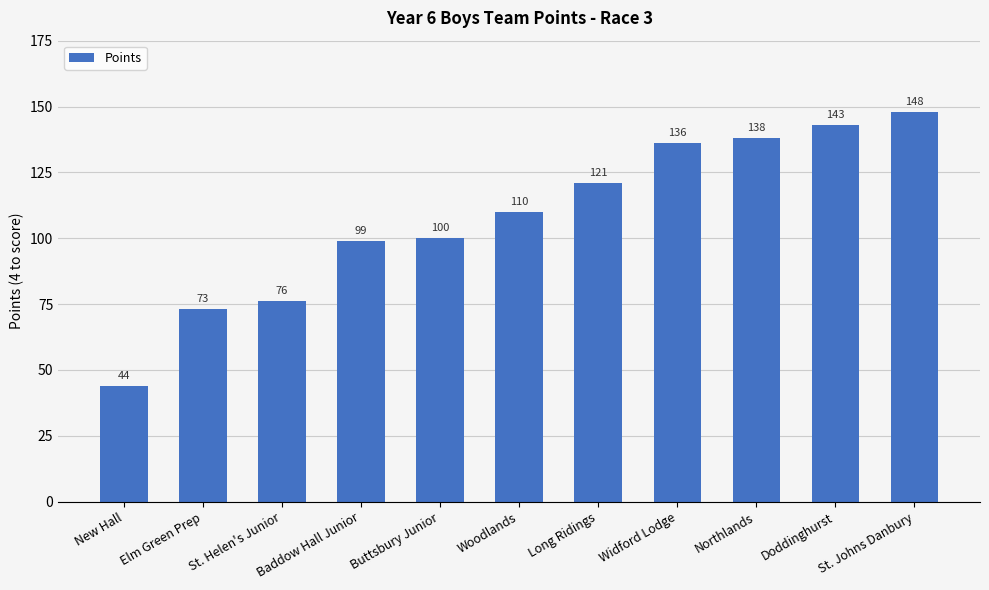

Count the number of data series in this chart.

1